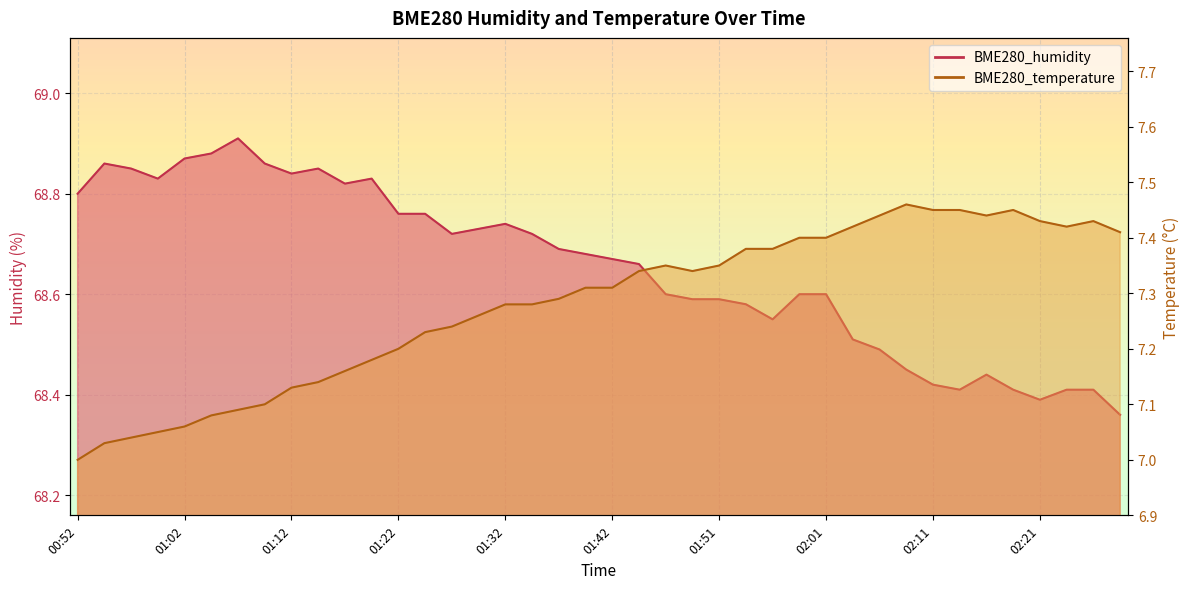

Which series has the largest range (max minus min)?

BME280_humidity